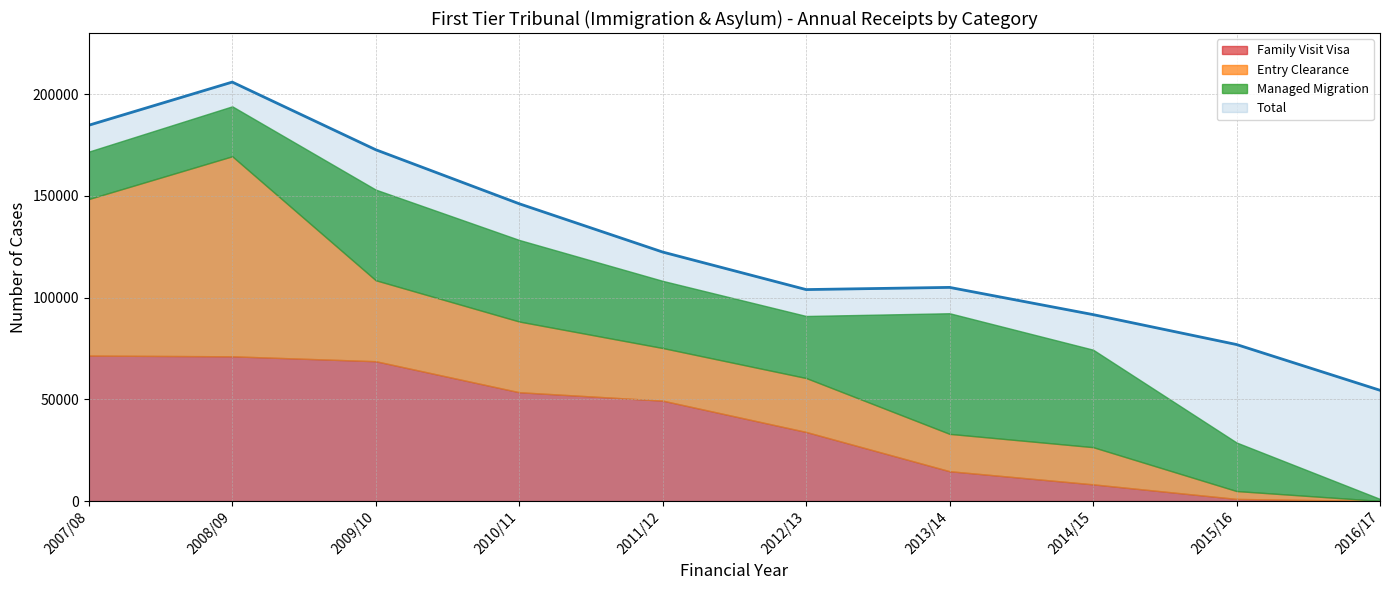

The value of Total at 2015/16 is 121174. True or false?

False